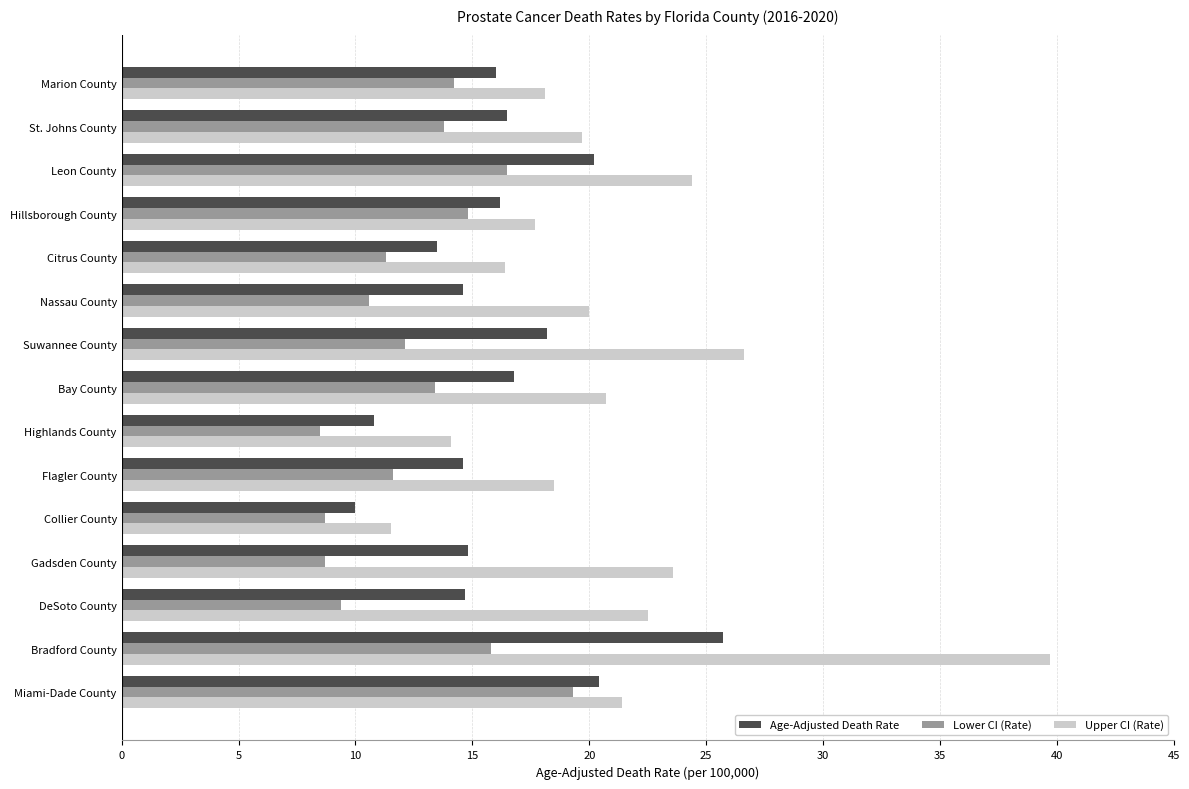

Read the Upper CI (Rate) value at Bay County.

20.7